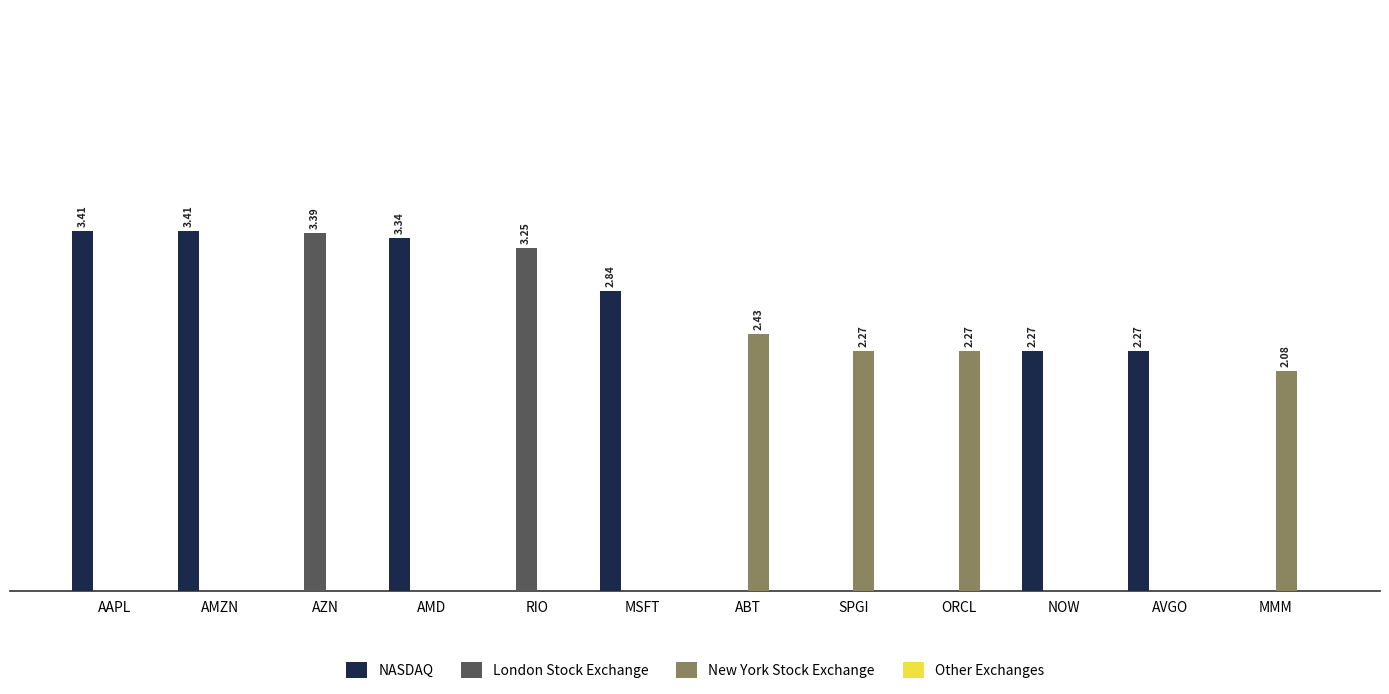

What is the label of the 2nd bar from the left?

AMZN